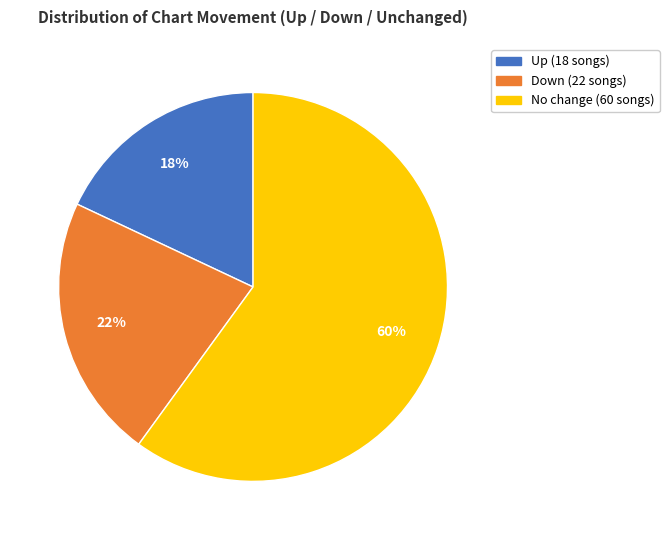

To the nearest percent, what is the average slice percentage?

33%